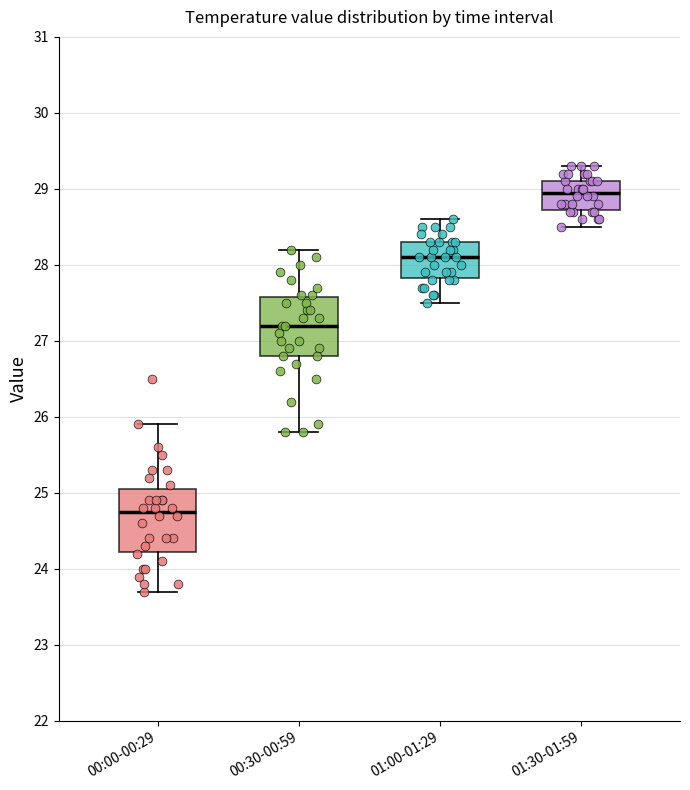

Reading left to right, transcribe this box plot: for each box, give where its median line is, the range the box spans, and where its two whiskers end, as read against the y-axis. The values are not printed on the chart, so give them approximately, as read against the axis.

00:00-00:29: median 24.8, box 24.2 to 25.1, whiskers 23.7 to 25.9
00:30-00:59: median 27.2, box 26.8 to 27.6, whiskers 25.8 to 28.2
01:00-01:29: median 28.1, box 27.8 to 28.3, whiskers 27.5 to 28.6
01:30-01:59: median 29.0, box 28.7 to 29.1, whiskers 28.5 to 29.3